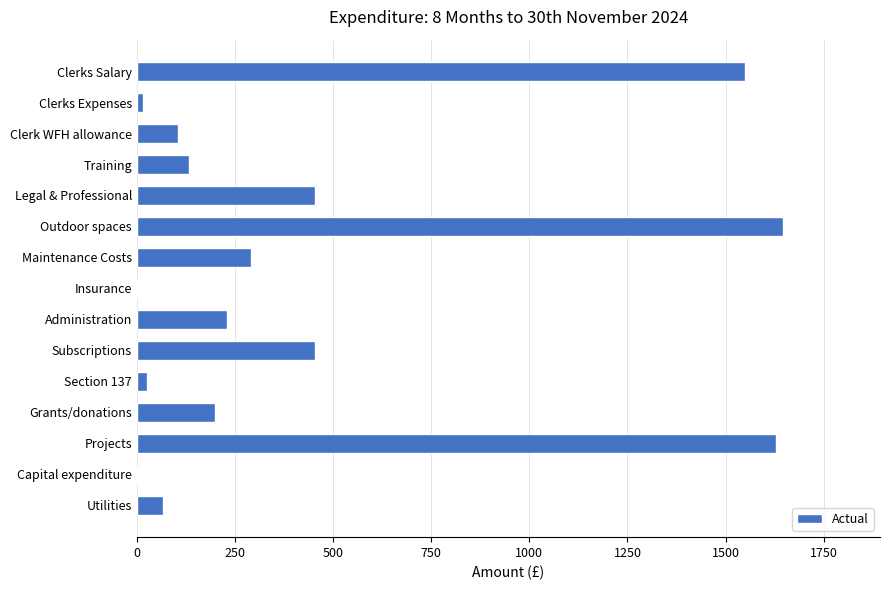

Between Grants/donations and Insurance, which is larger?

Grants/donations